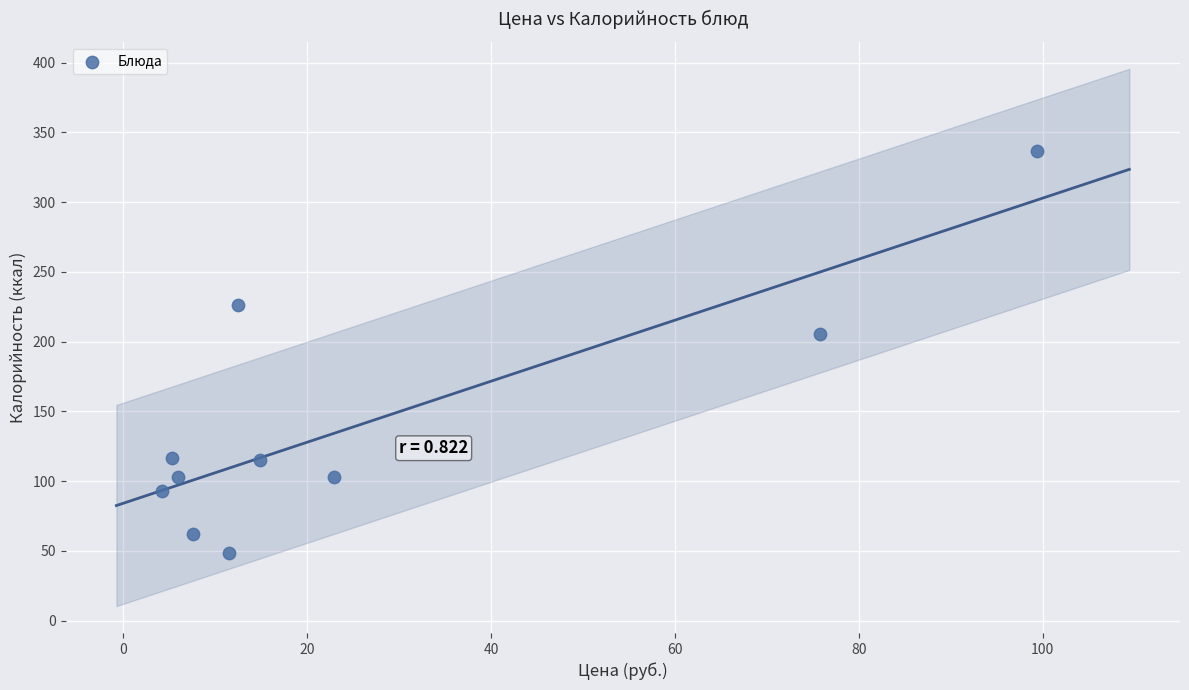

What Y value in the scatter plot is closest to 192?

205.7